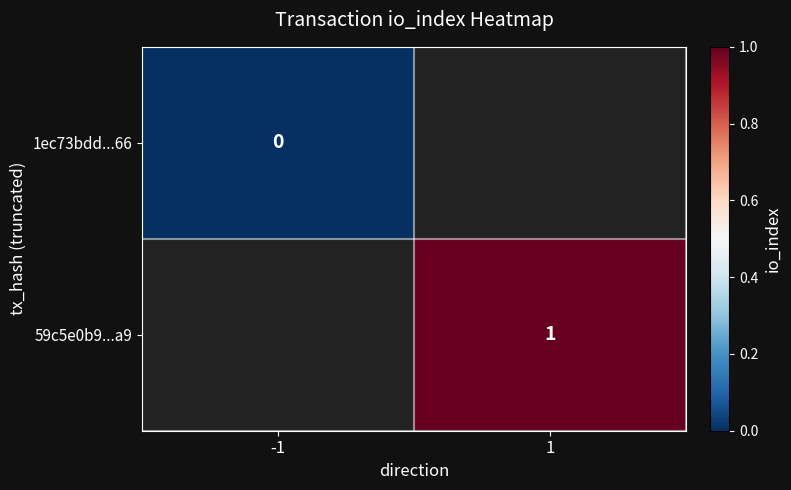

Is the value of 59c5e0b9...a9 at -1 greater than the value of 1ec73bdd...66 at -1?

No